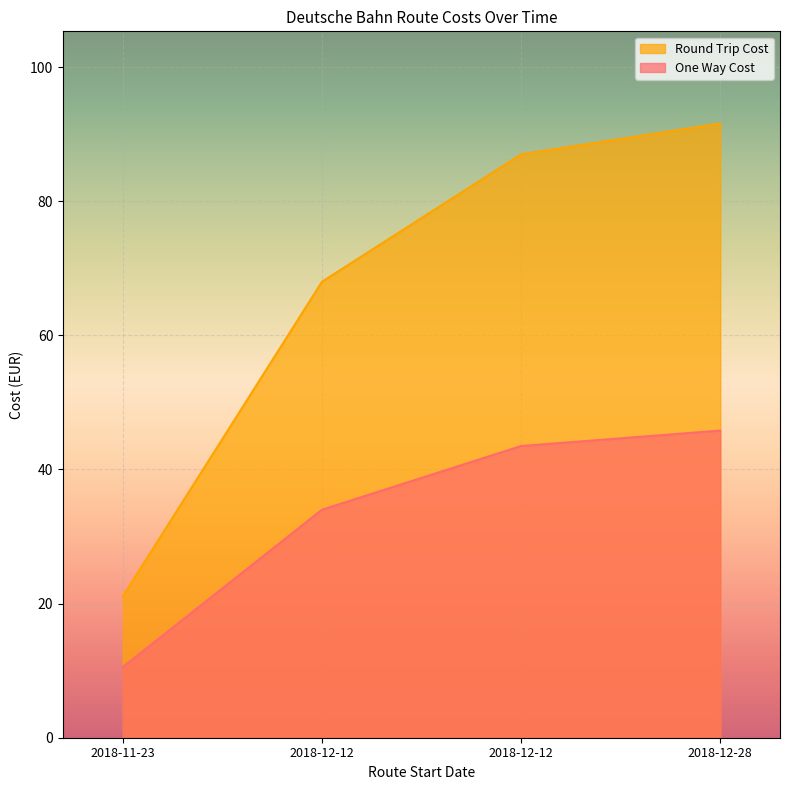

Is it true that One Way Cost equals 19.3 at 2018-12-12?

False